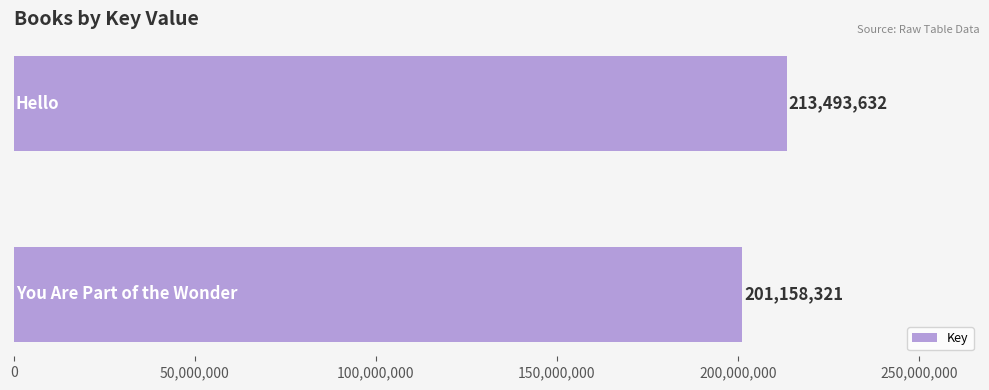

How many distinct data groups are displayed?

1